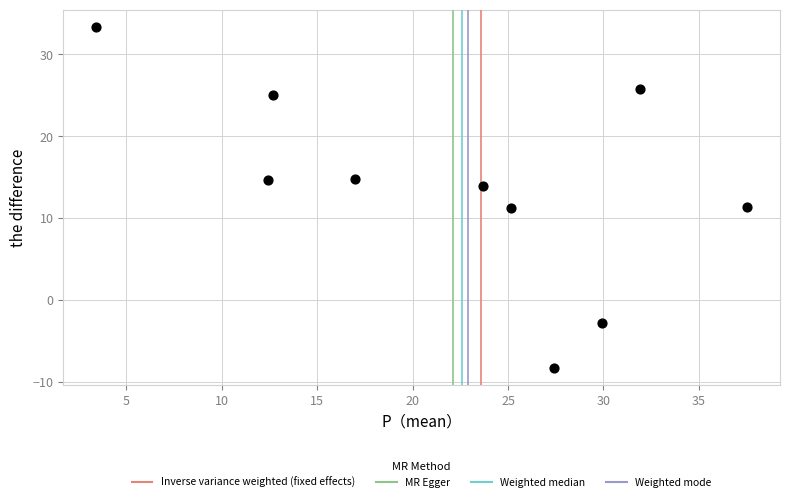

What is the range of Y values (max minus min)?

41.6